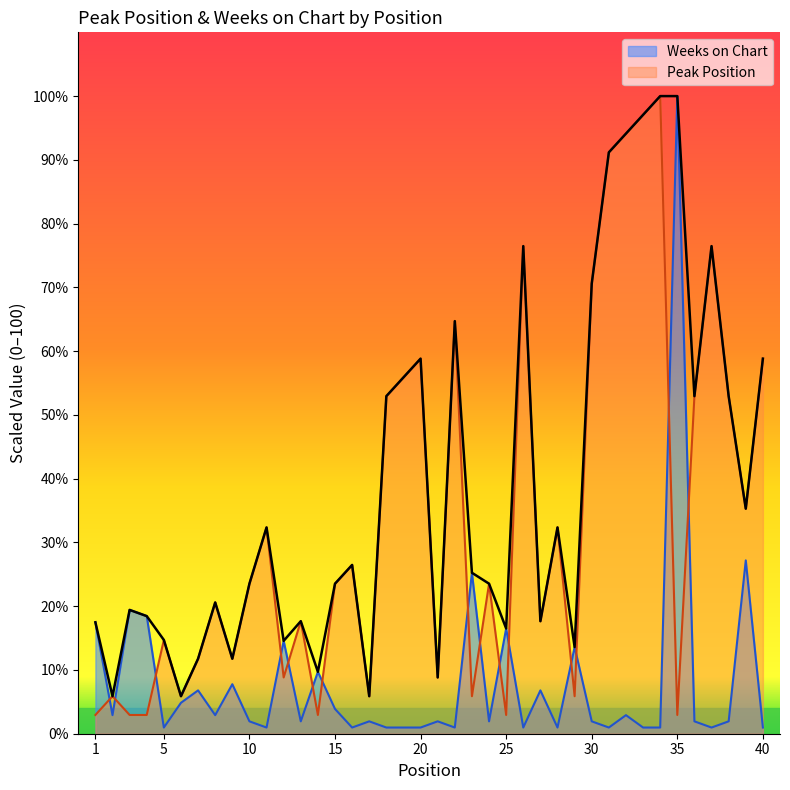

What is the sum of the Weeks on Chart values at 39 and 28?

28.2